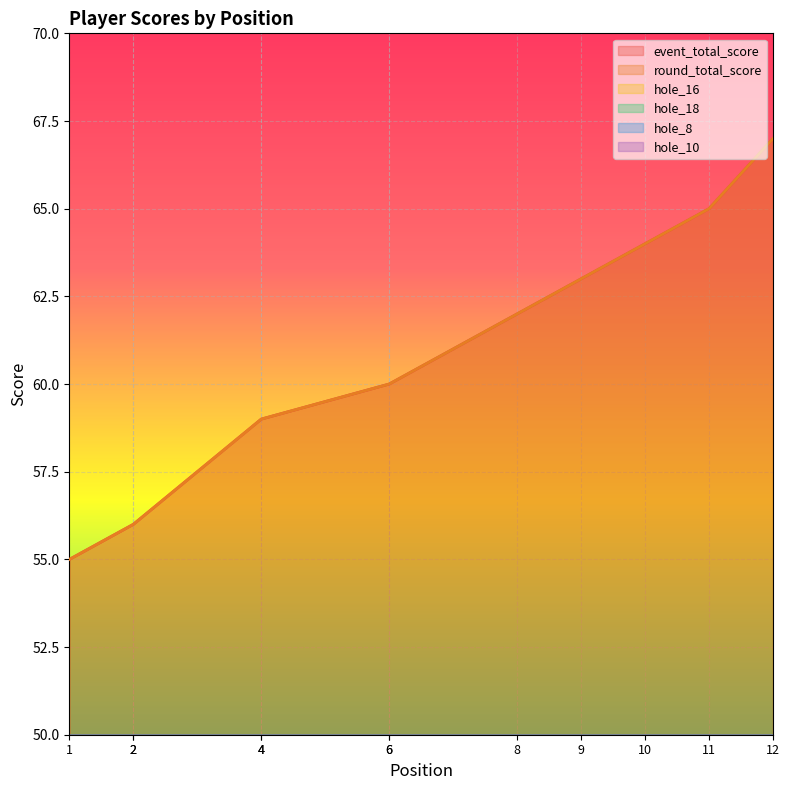

Does the chart display data point markers on the line(s)?

No